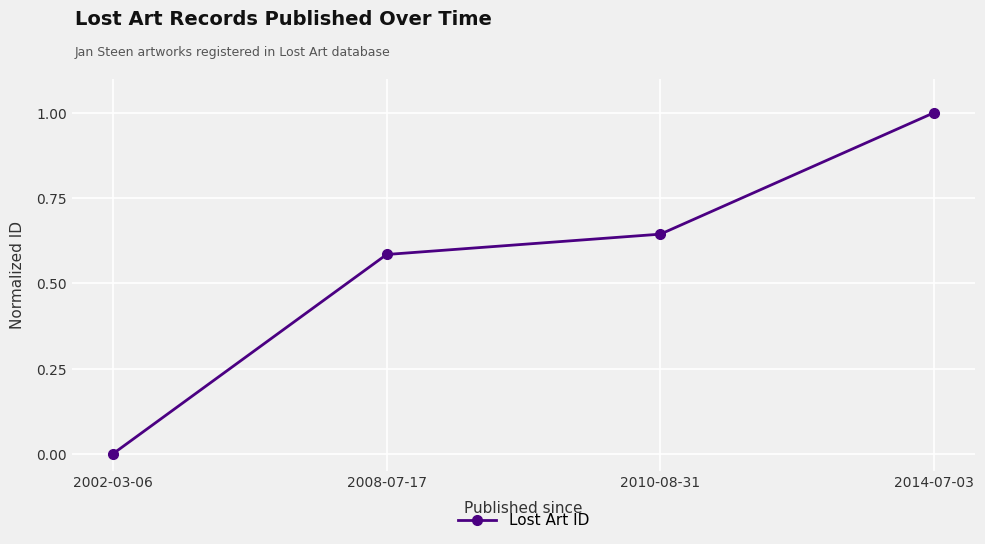

What is the maximum value shown in the chart?

1.0